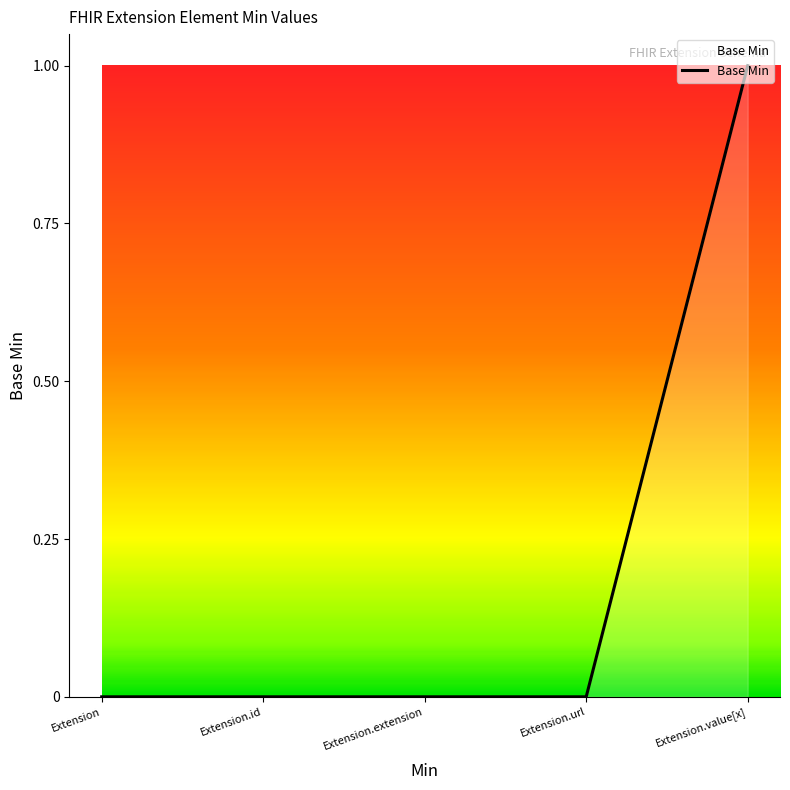

The value at Extension is 0. True or false?

True